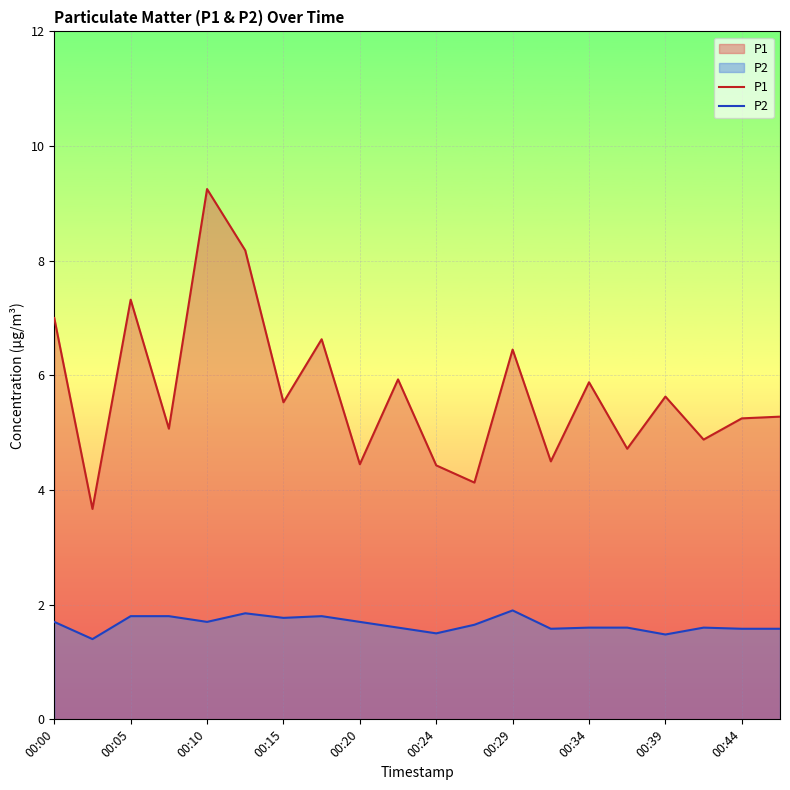

Rank the series by their average value, from lowest to highest.

P2, P1